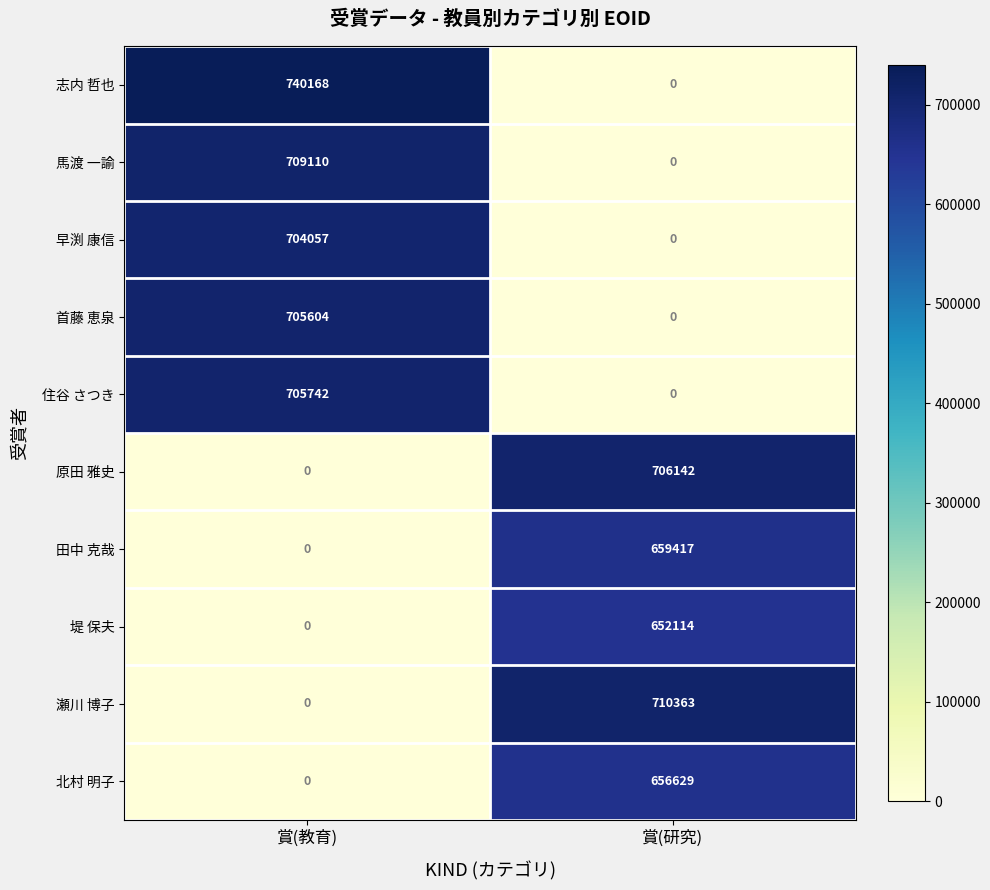

Which series has the largest range (max minus min)?

志内 哲也